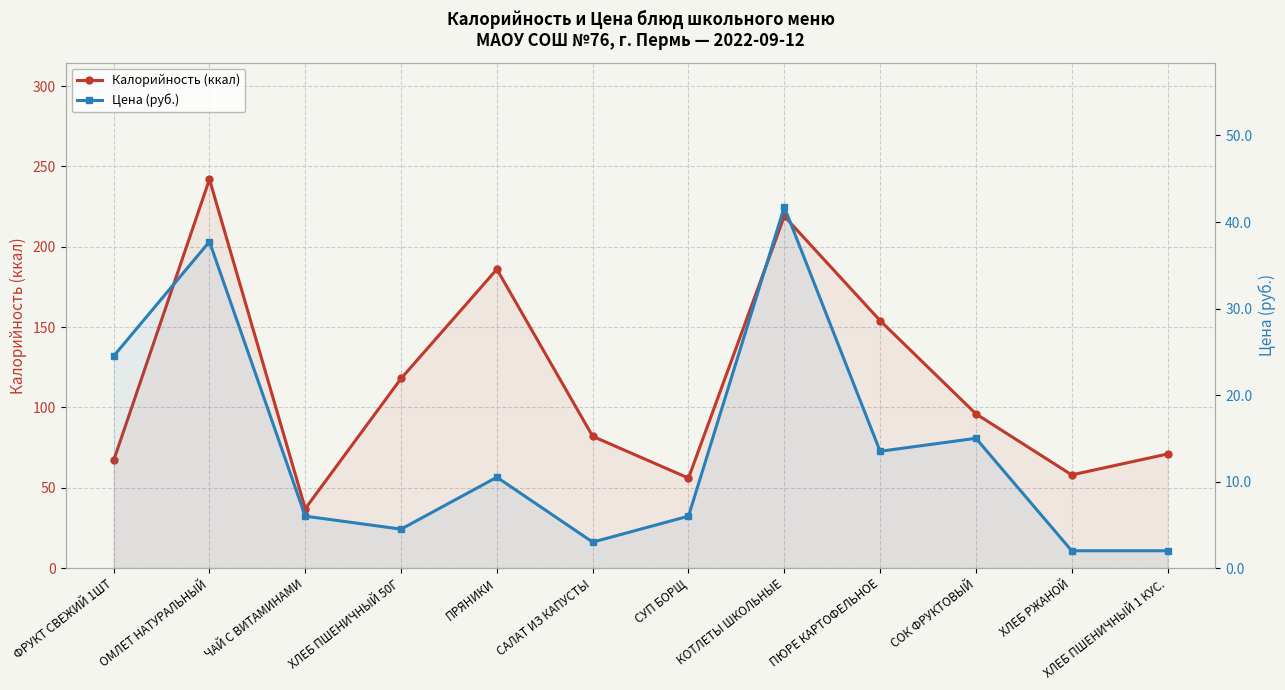

Which series changed the most between ЧАЙ С ВИТАМИНАМИ and САЛАТ ИЗ КАПУСТЫ?

Калорийность (ккал)